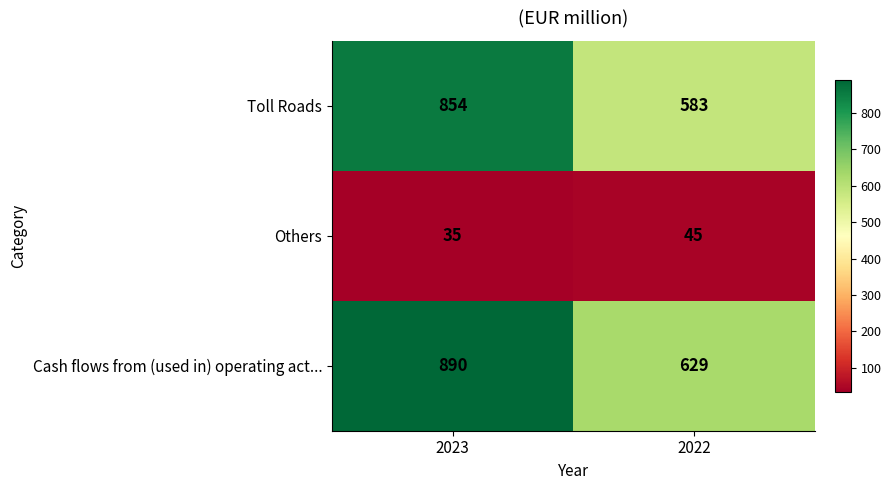

Which category has the lowest value across all series?

2023